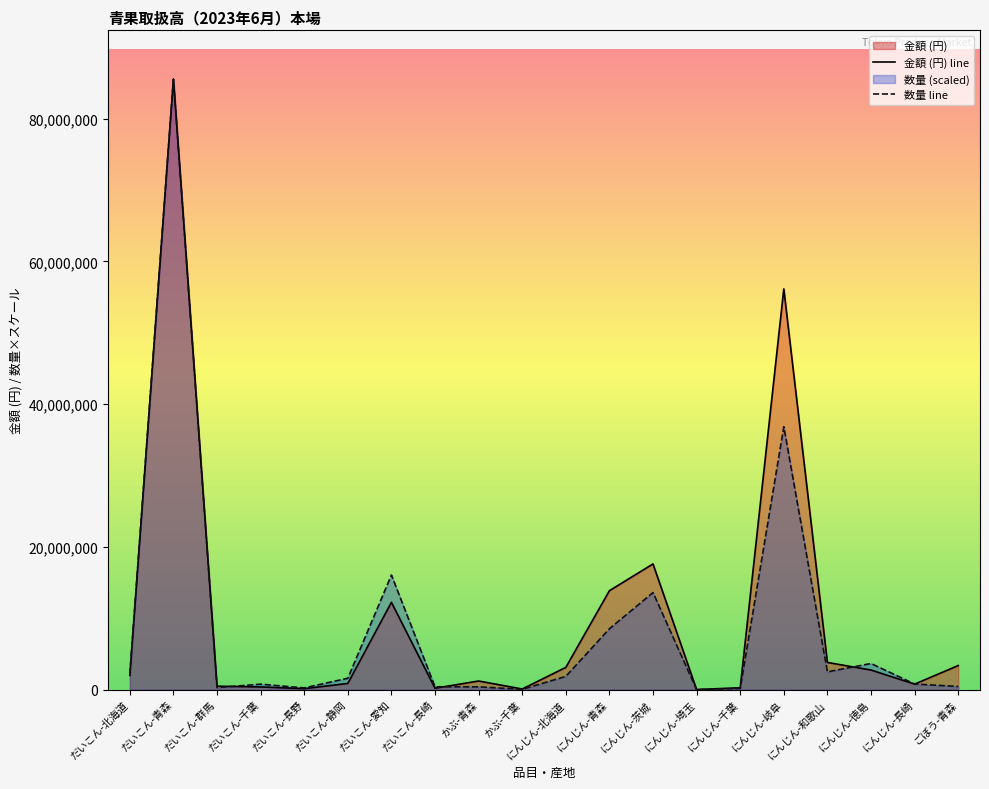

What is the average value of the 金額 series?

10237914.8